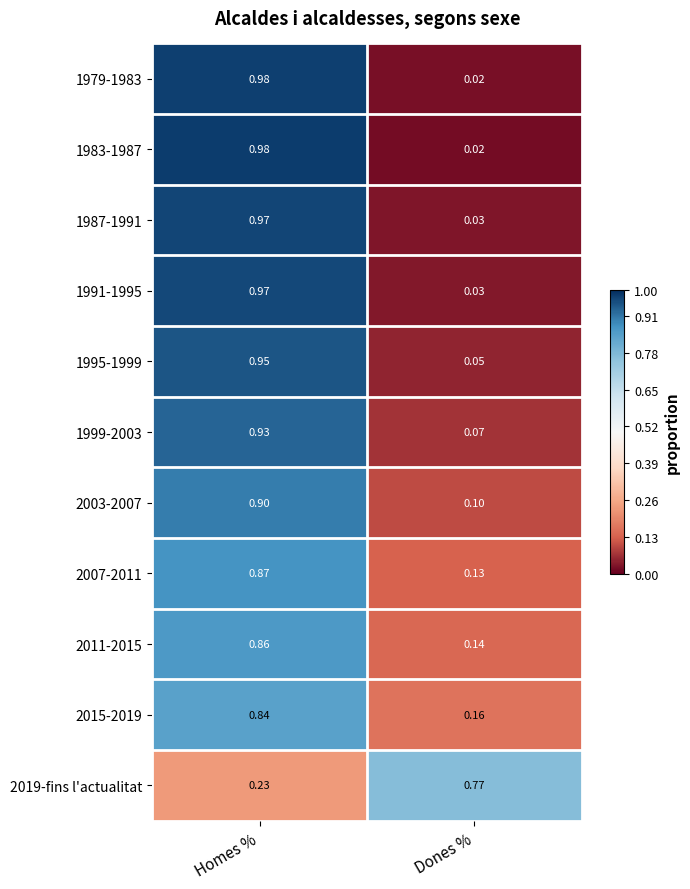

At how many categories does at least one series exceed 0?

2